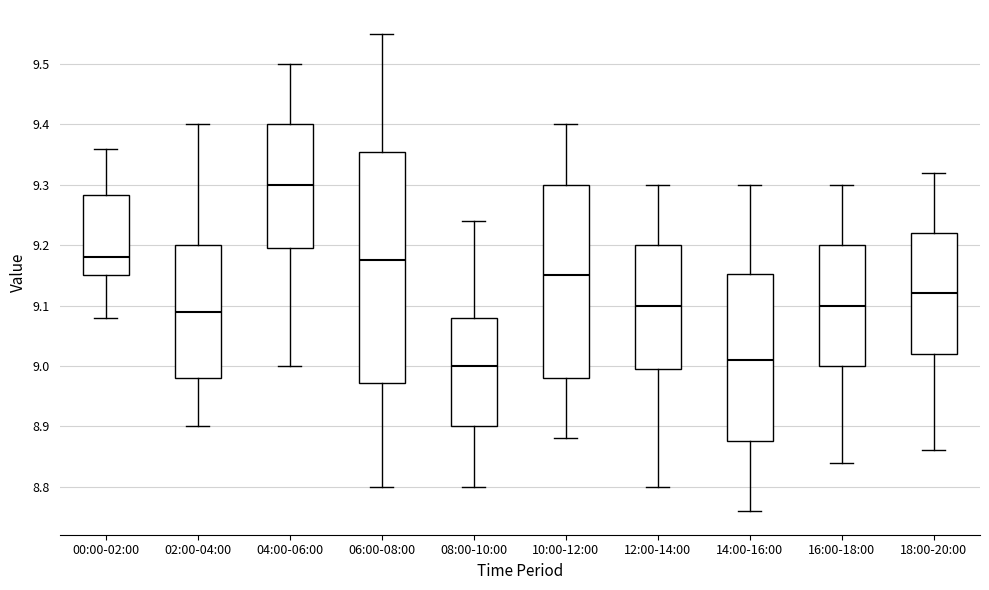

Comparing the boxes themselves (not the whiskers), which one is the tallest?

06:00-08:00